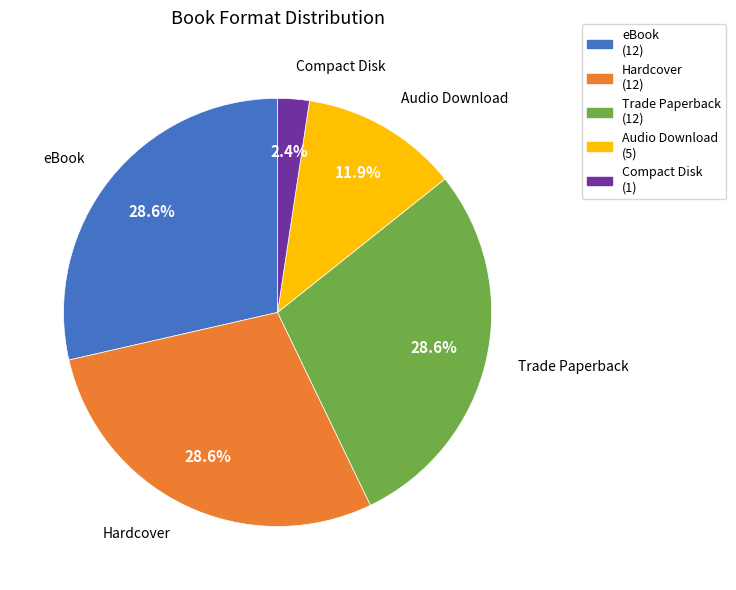

What is the total percentage of Hardcover and eBook?

57.1%